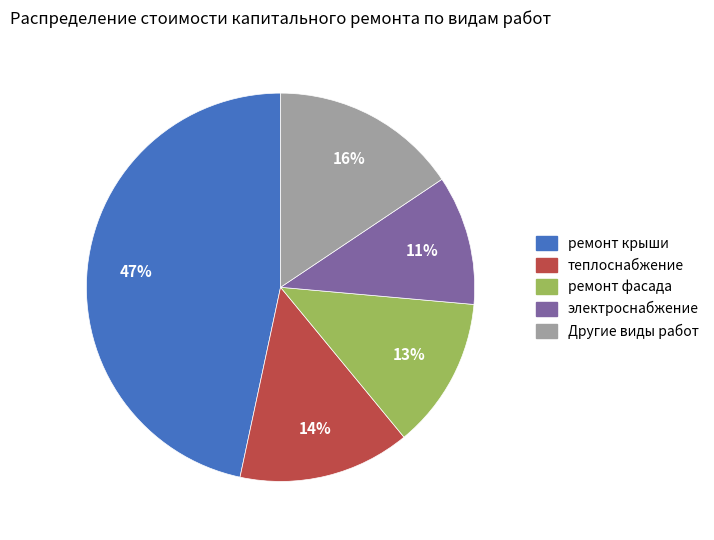

To the nearest percent, what is the average slice percentage?

20%